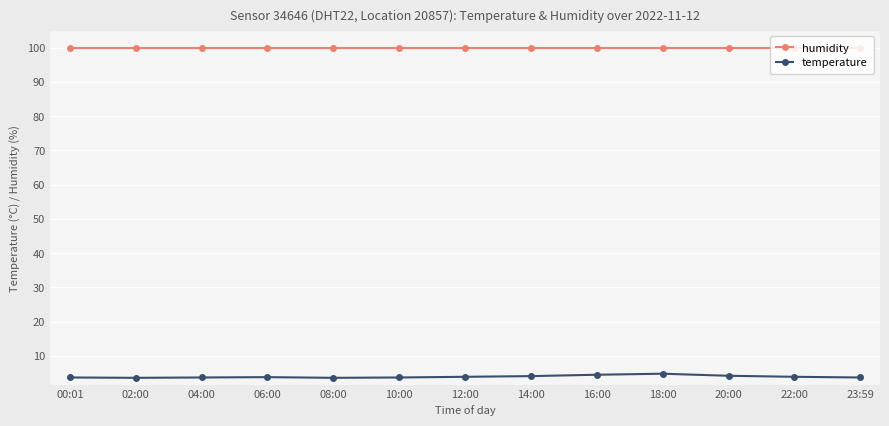

The value of humidity at 18:00 is 99.9. True or false?

True